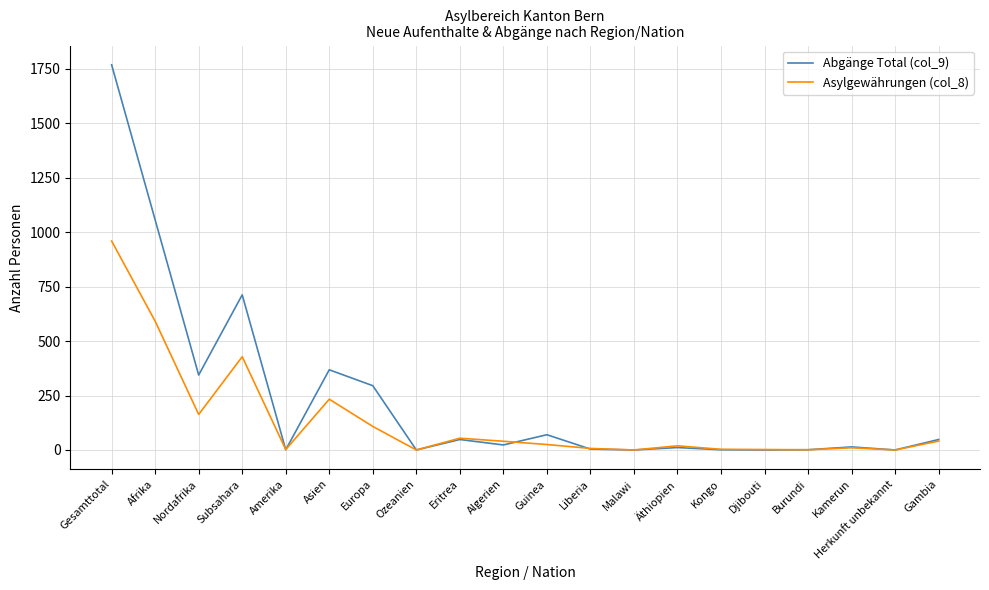

Does the chart display data point markers on the line(s)?

No